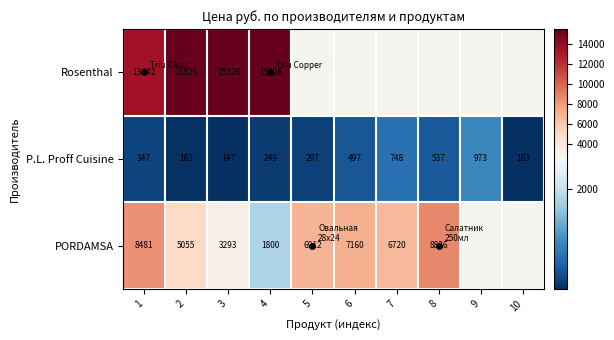

Which category has the lowest value across all series?

3